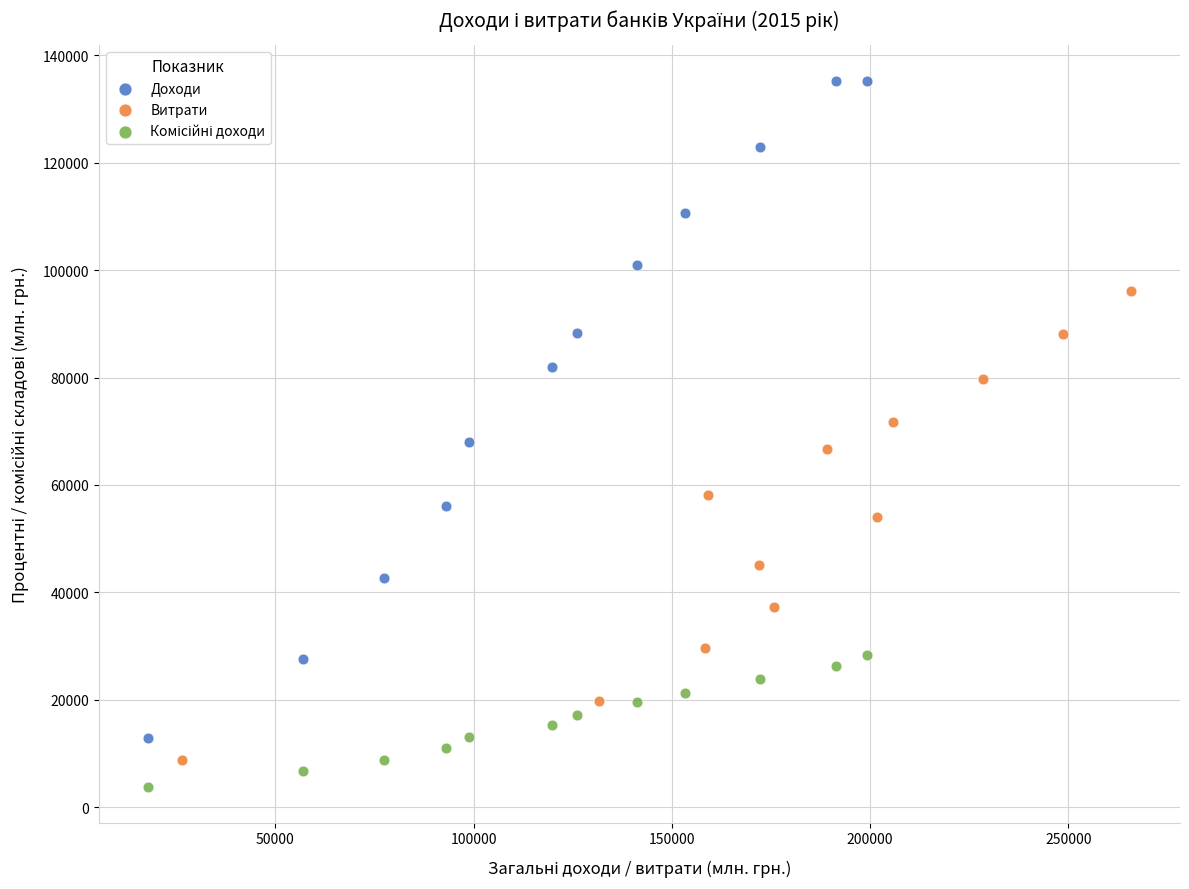

Which series has the largest Y range (max minus min)?

Доходи